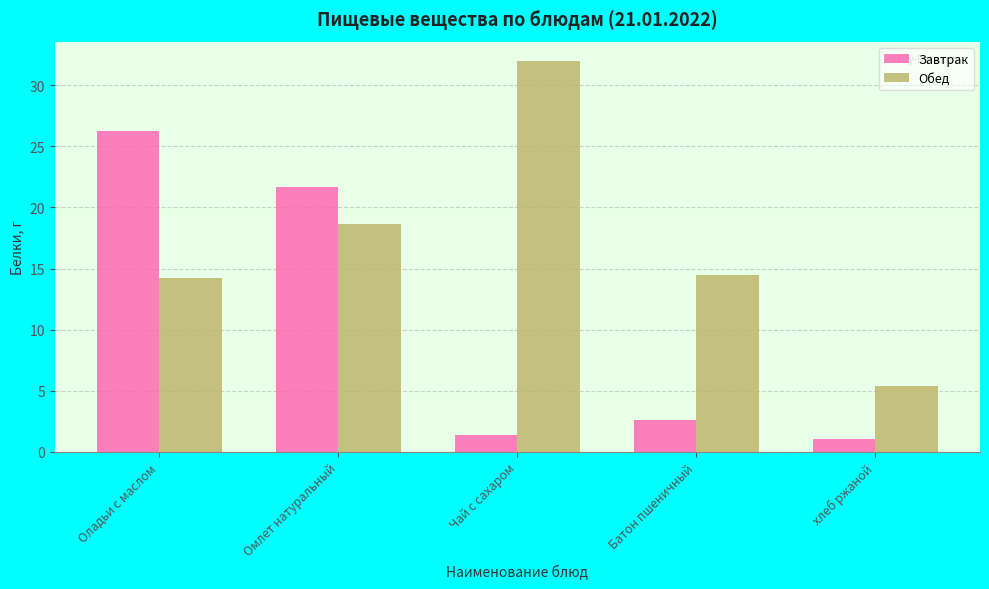

List the series in order of their peak value, highest first.

Обед, Завтрак